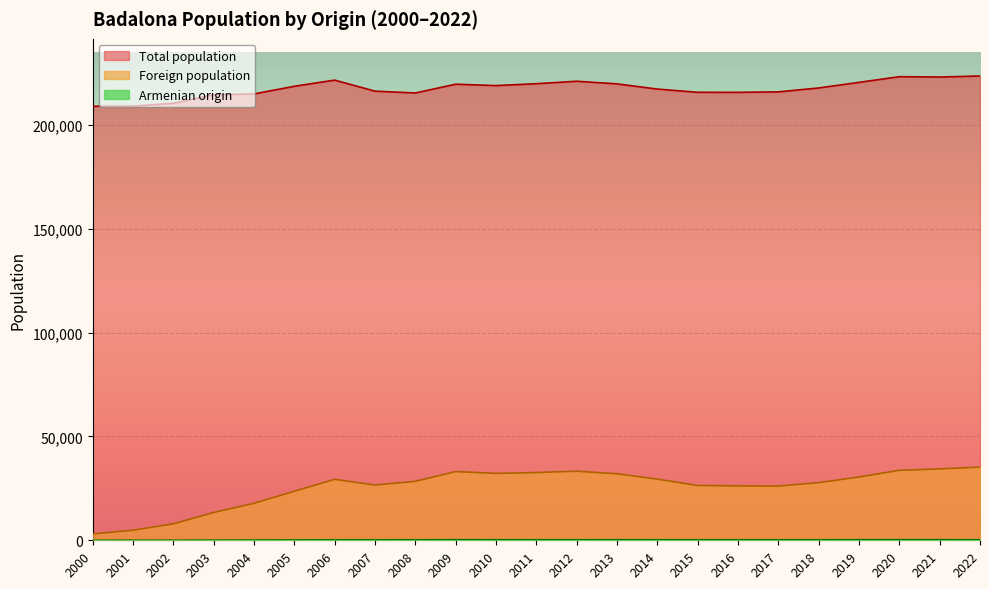

At 2005, list the series in order from smallest to largest.

Armenian origin, Foreign population, Total population